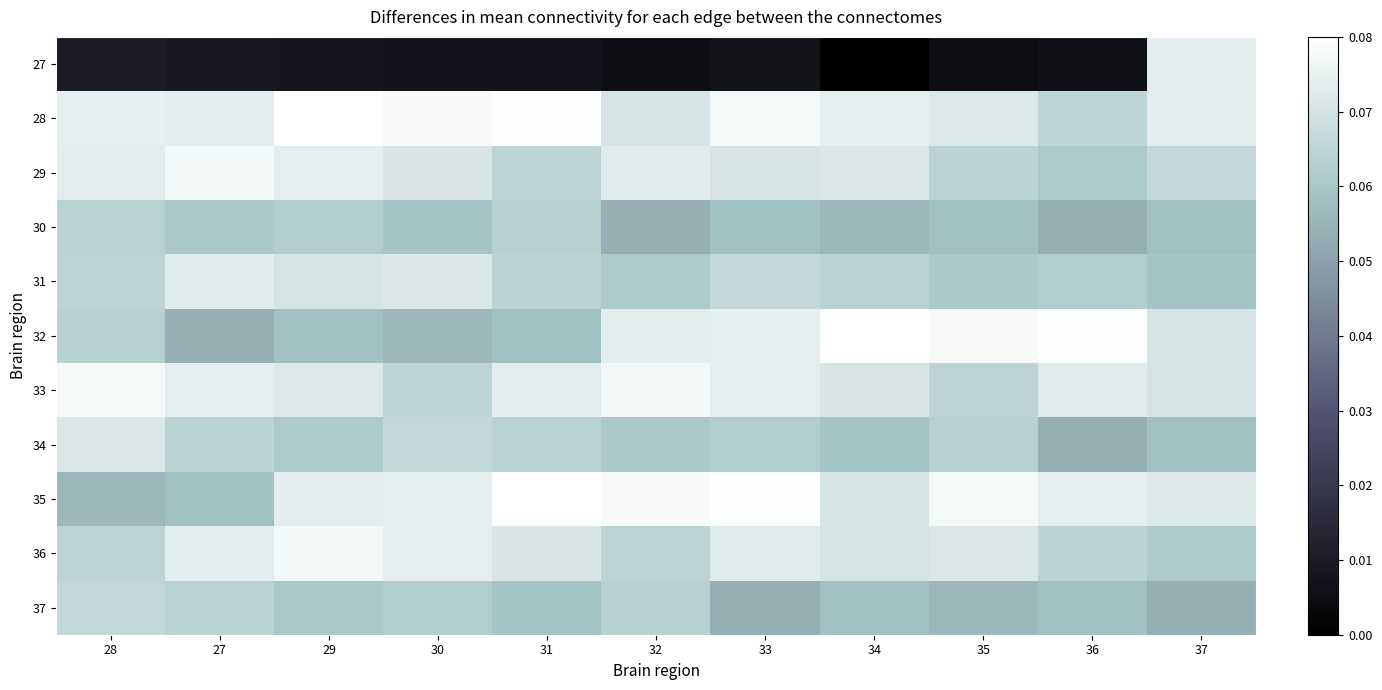

What is the total value across all series at 28?

0.7